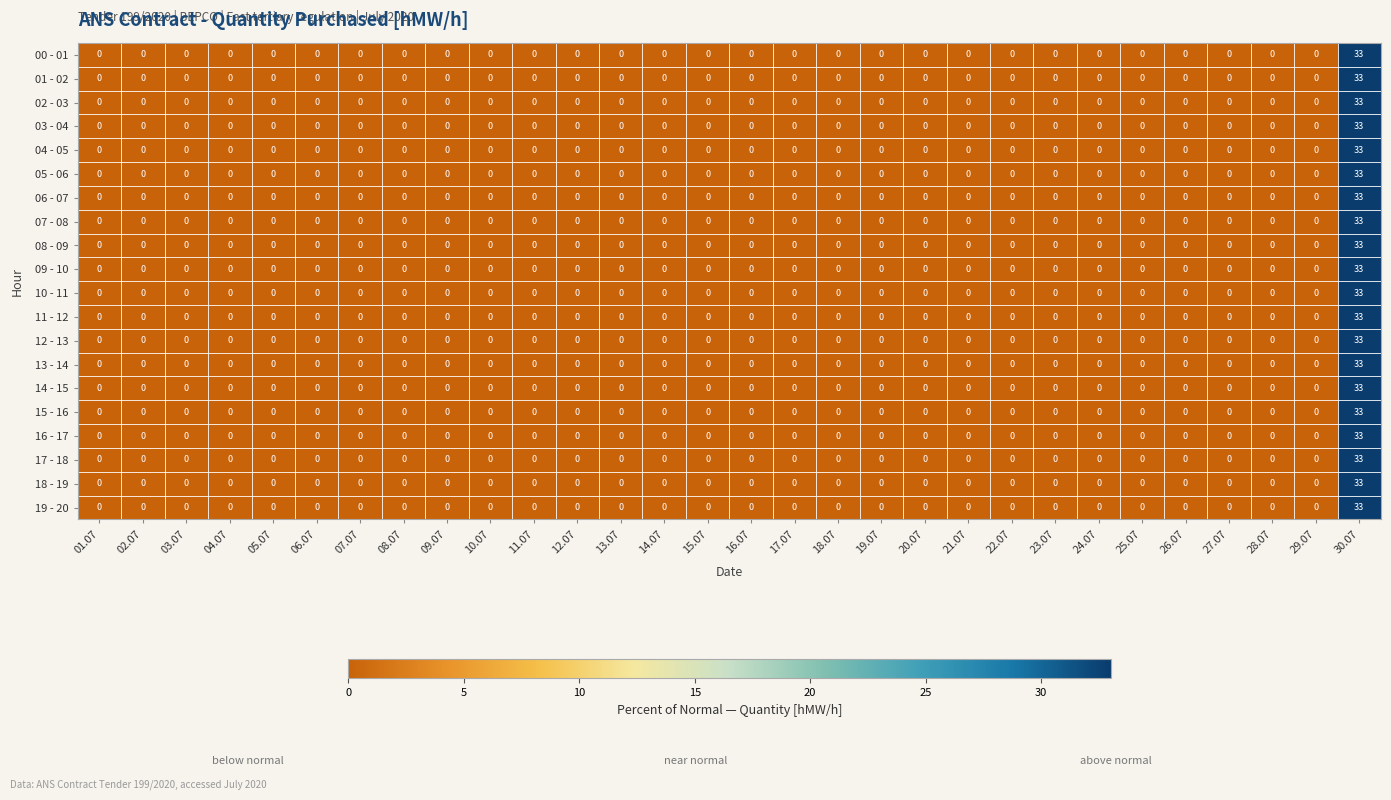

What is the difference between the maximum and minimum values in the 00 - 01 series?

33